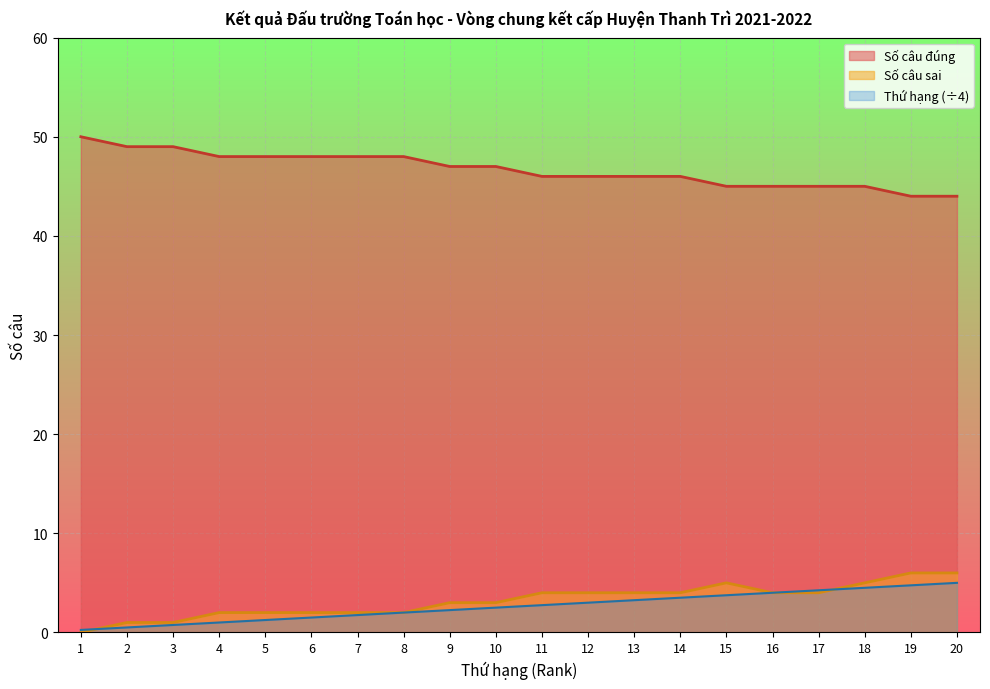

Where does the Số câu sai series first go above 4?

15